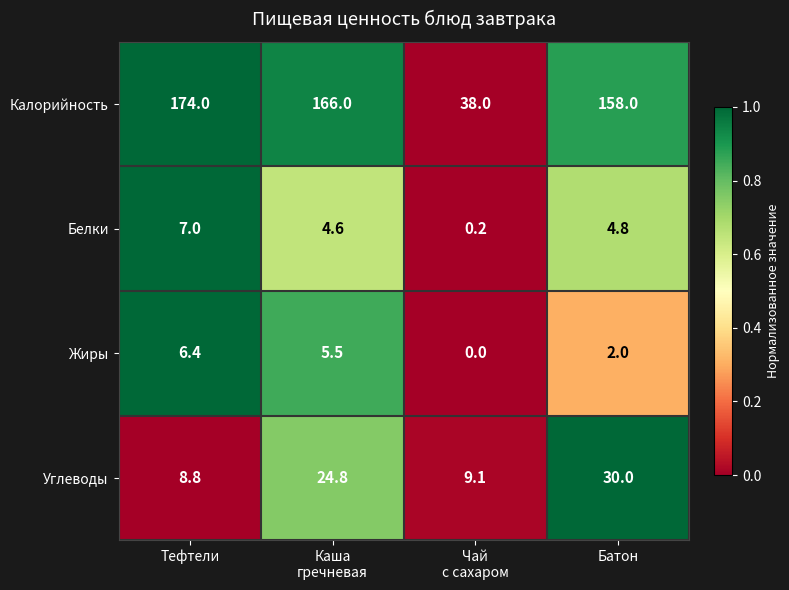

What is the difference between the maximum and second lowest values in the Белки series?

2.4